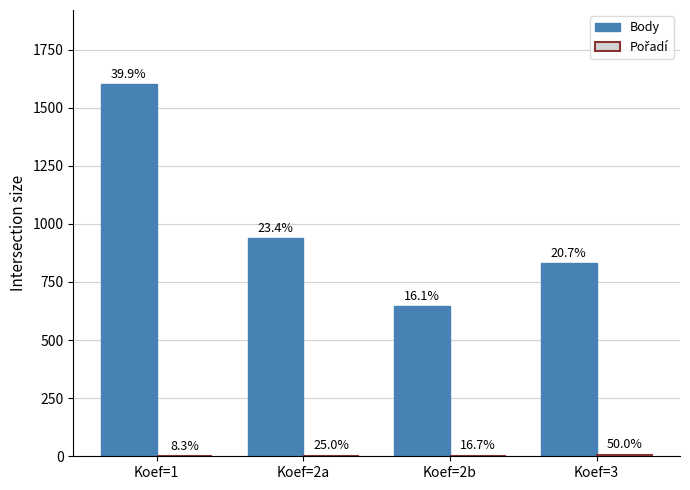

How many groups of bars are there?

4